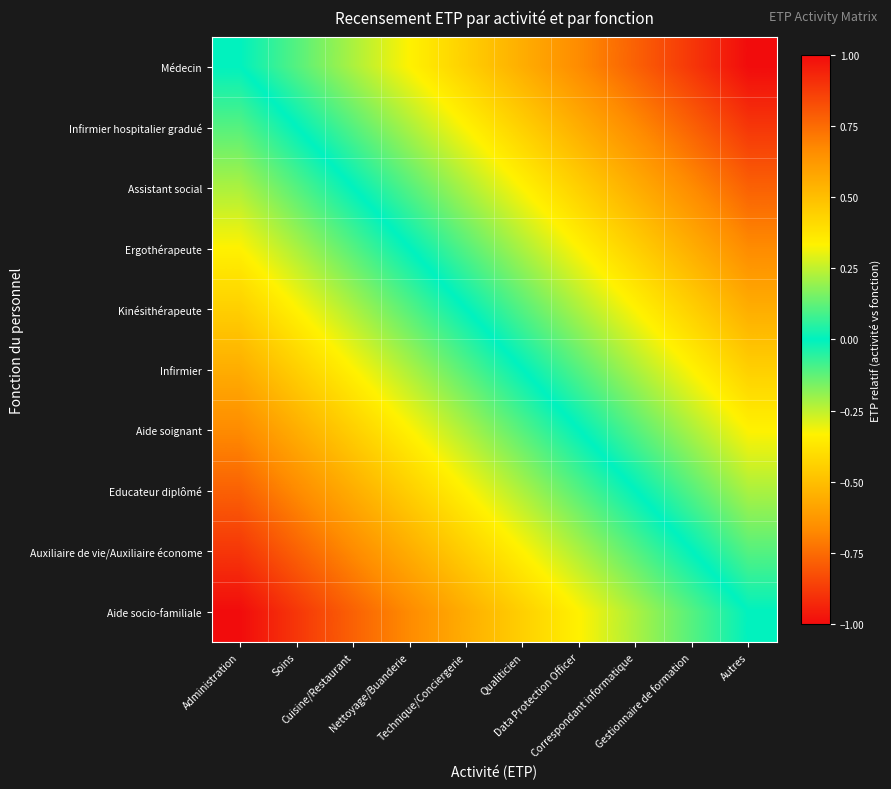

Count the number of data series in this chart.

10